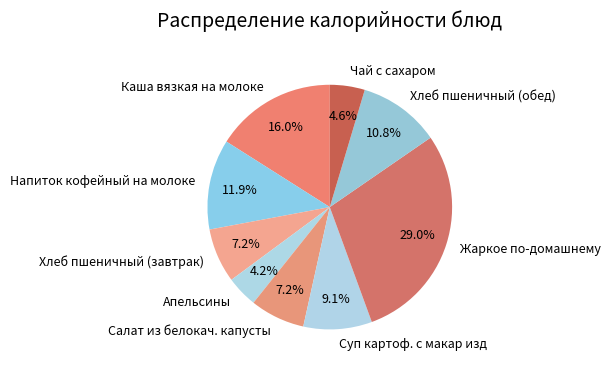

Is there any slice that represents more than half of the pie?

No